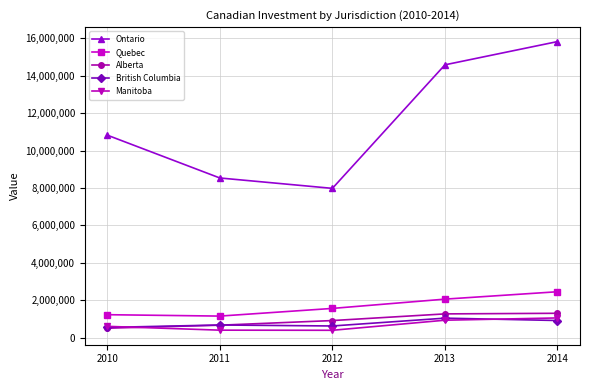

Is the value of British Columbia at 2012 greater than the value of Manitoba at 2013?

No